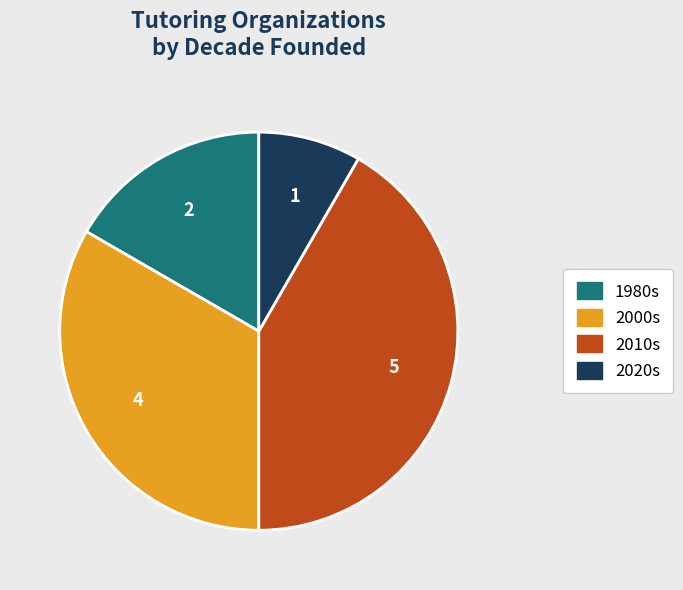

Rank the categories by value from lowest to highest.

2020s, 1980s, 2000s, 2010s